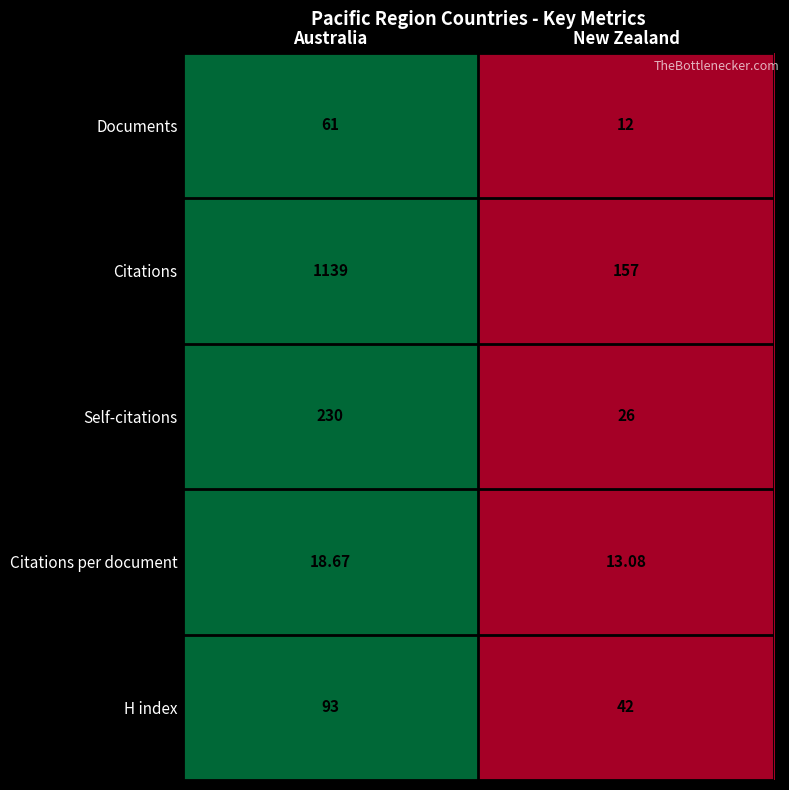

Which series has the largest total across all categories?

Citations